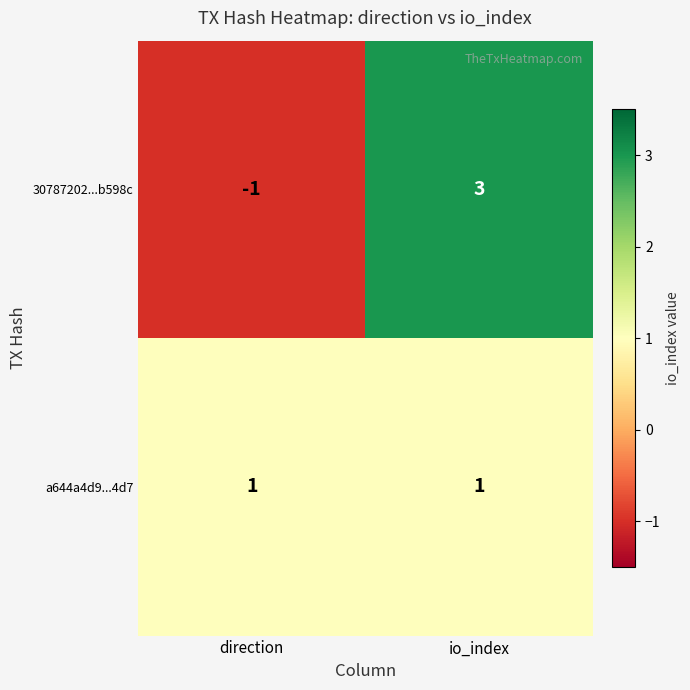

How many distinct data groups are displayed?

2